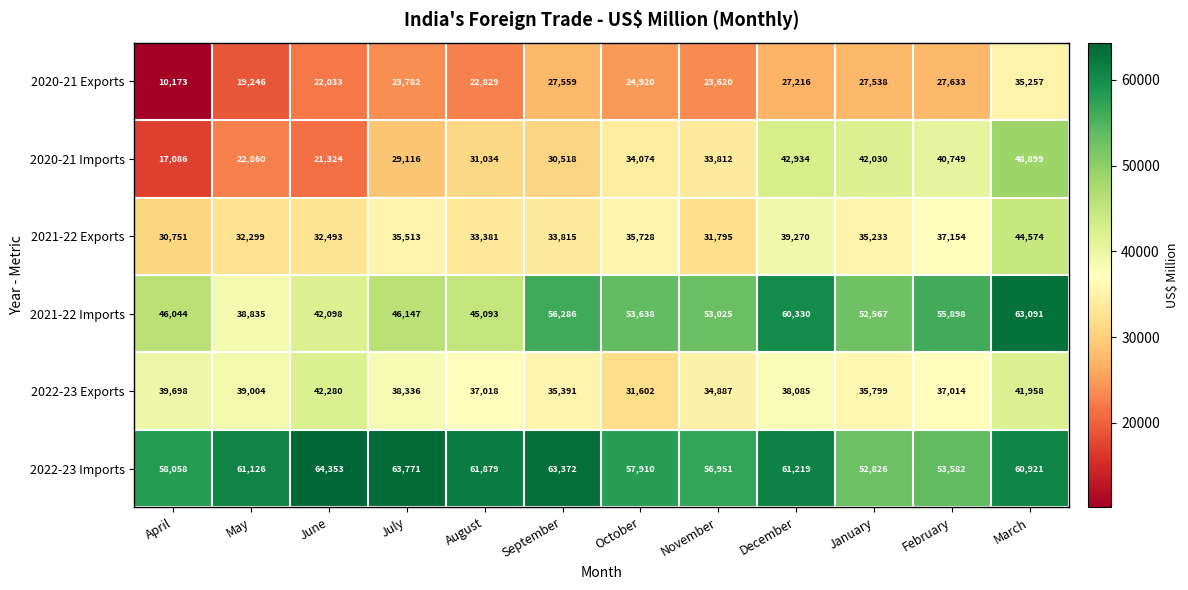

Which series has the largest range (max minus min)?

2020-21 Imports